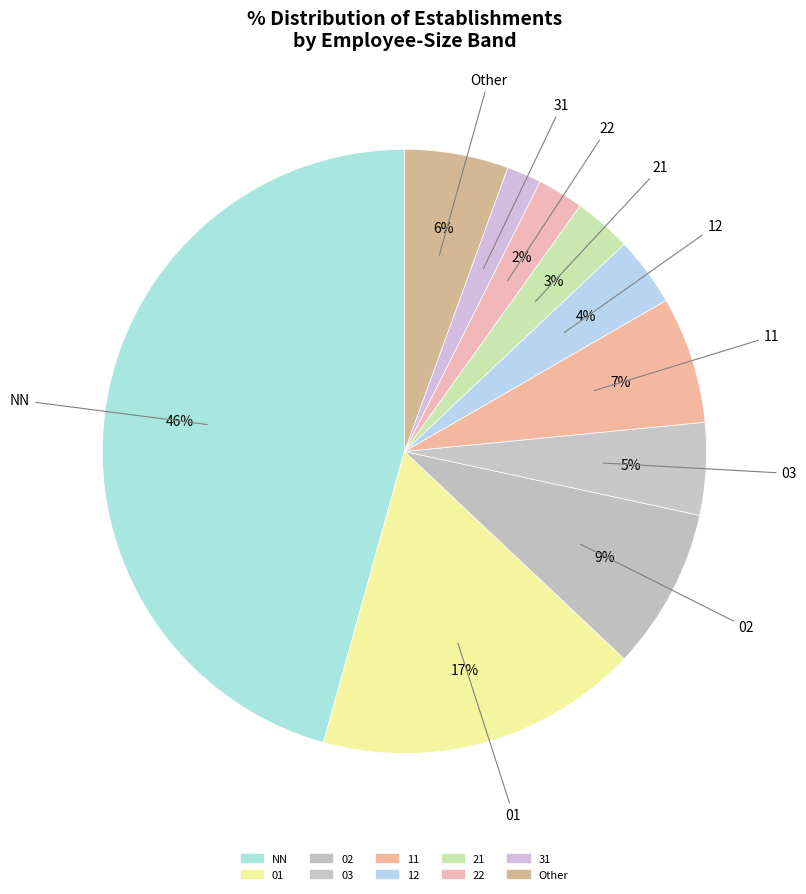

Count the number of slices in the pie.

10